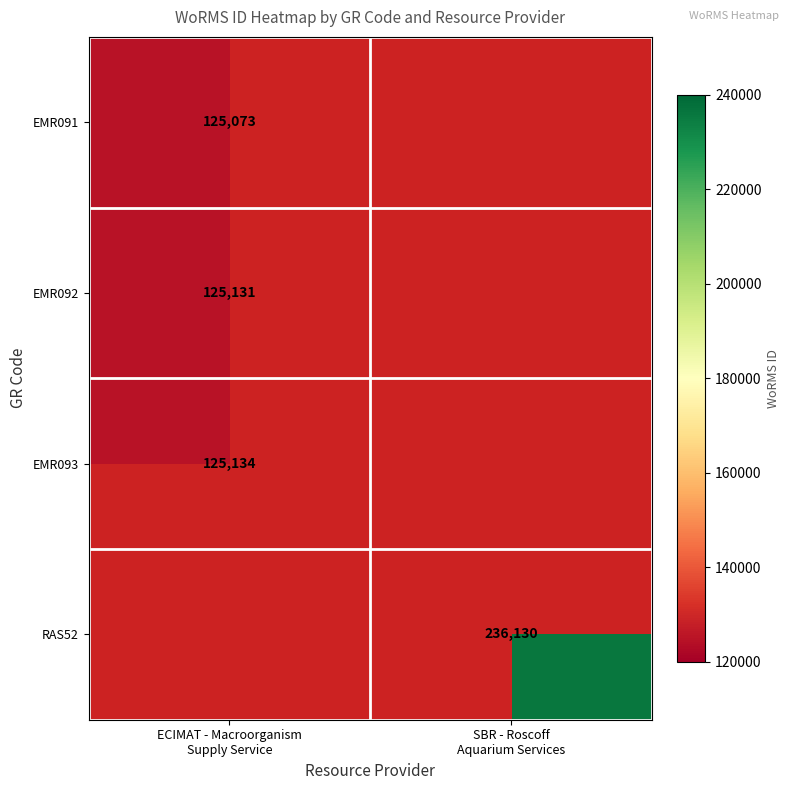

Rank the series by their average value, from highest to lowest.

EMR091, EMR092, EMR093, RAS52